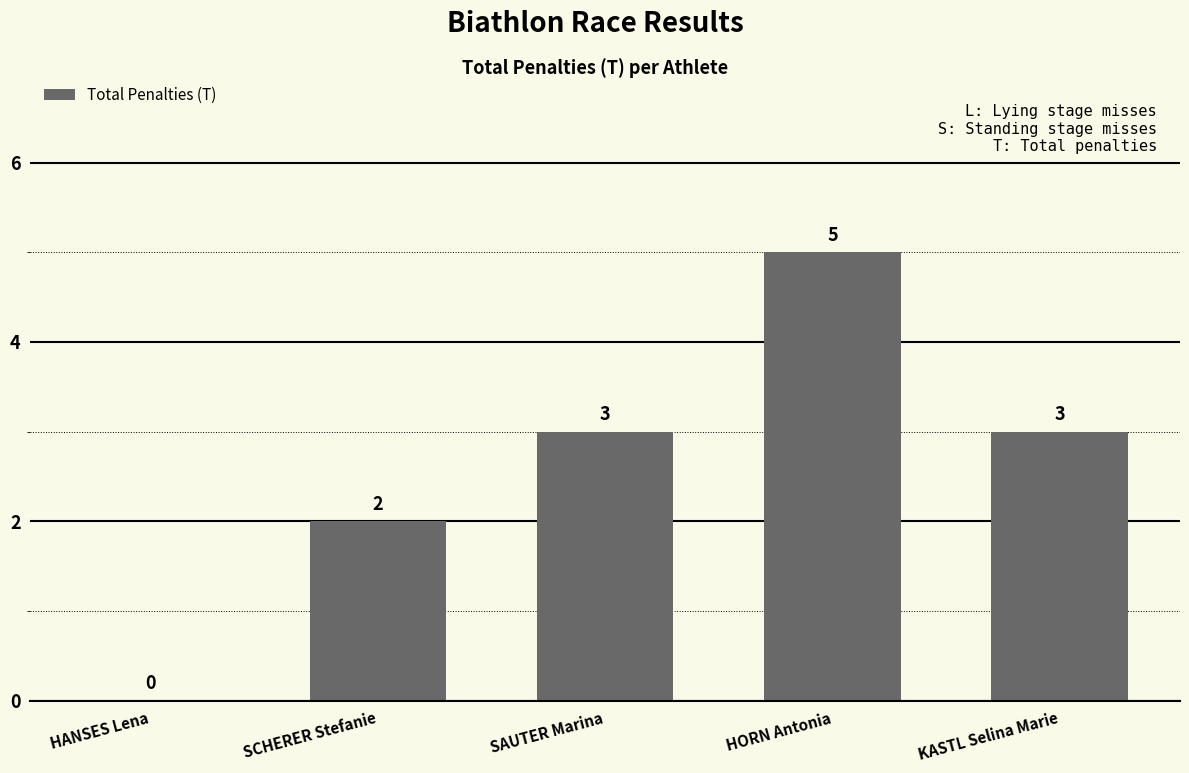

At which category does the chart reach its peak across all series?

HORN Antonia